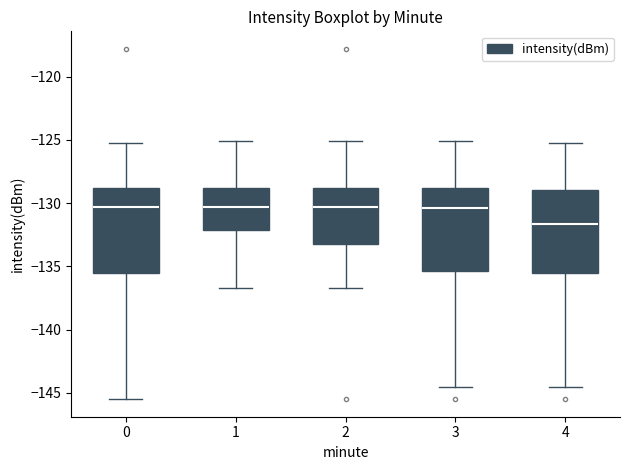

Reading left to right, transcribe this box plot: for each box, give where its median line is, the range the box spans, and where its two whiskers end, as read against the y-axis. The values are not printed on the chart, so give them approximately, as read against the axis.

0: median -130.5, box -135.5 to -129.0, whiskers -145.5 to -125.5
1: median -130.5, box -132.0 to -129.0, whiskers -136.5 to -125.0
2: median -130.5, box -133.0 to -129.0, whiskers -136.5 to -125.0
3: median -130.5, box -135.5 to -129.0, whiskers -144.5 to -125.0
4: median -131.5, box -135.5 to -129.0, whiskers -144.5 to -125.5